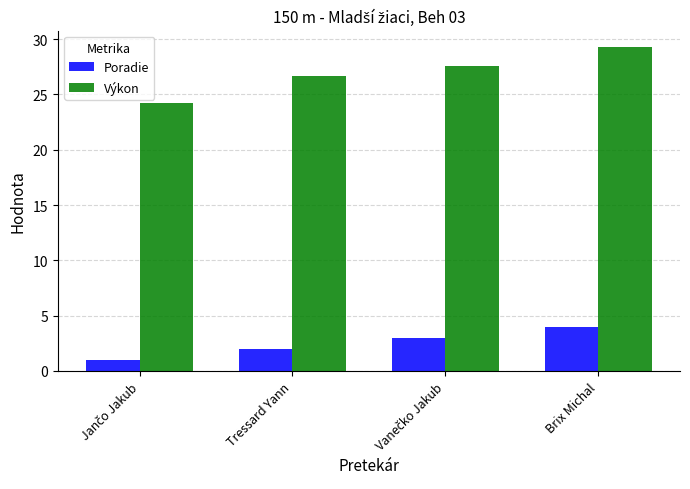

Reading left to right, what are all the values shown in this chart?

Poradie: 1.0	2.0	3.0	4.0
Výkon: 24.3	26.7	27.6	29.3